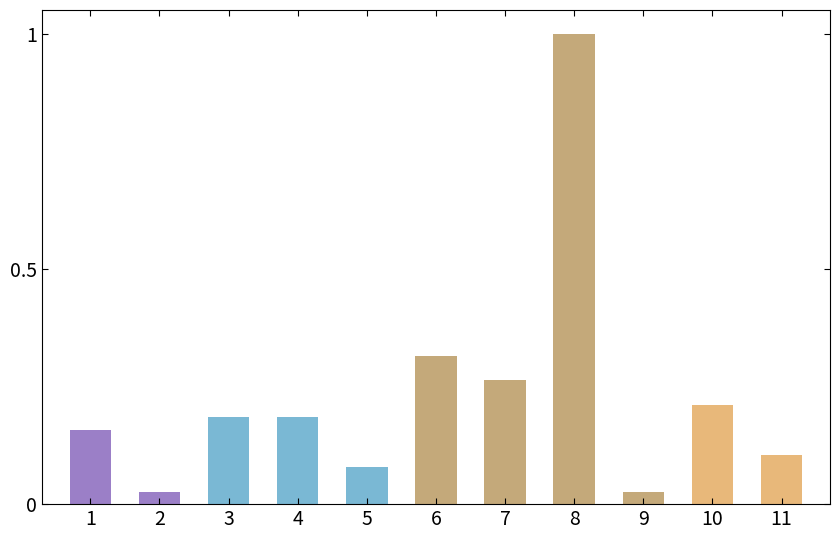

What is the greatest value displayed?

1.0